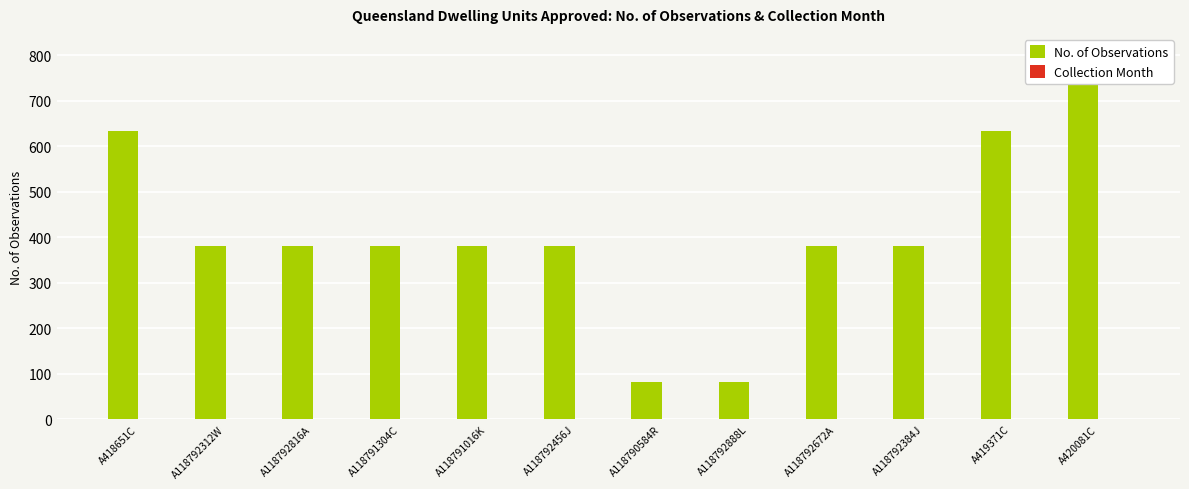

True or false: No. of Observations has a value of 190 at A419371C.

False